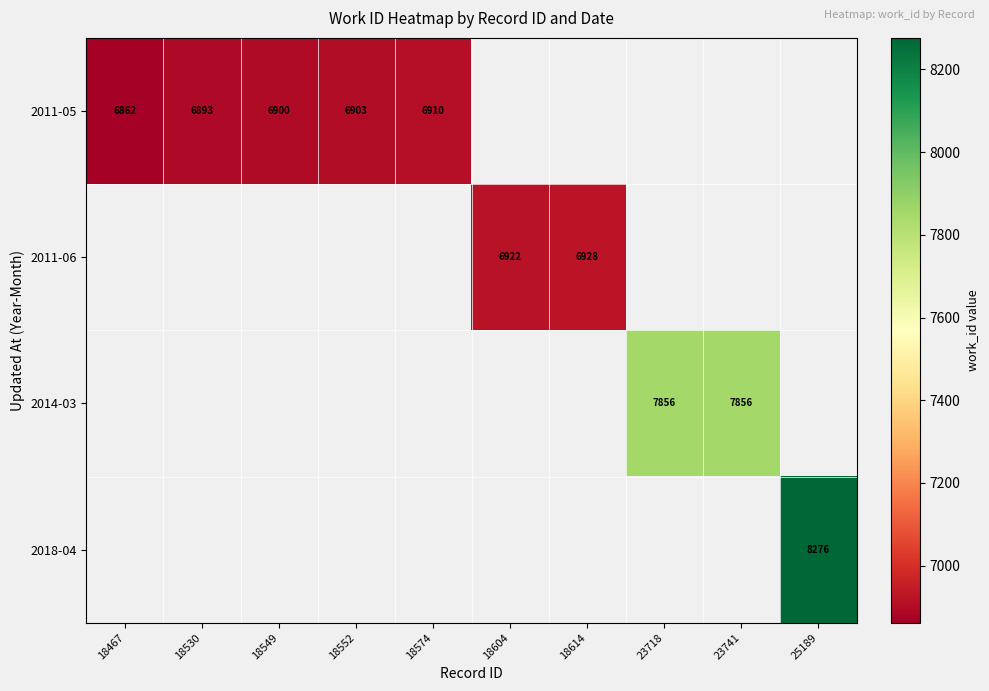

At which category does the chart reach its peak across all series?

25189